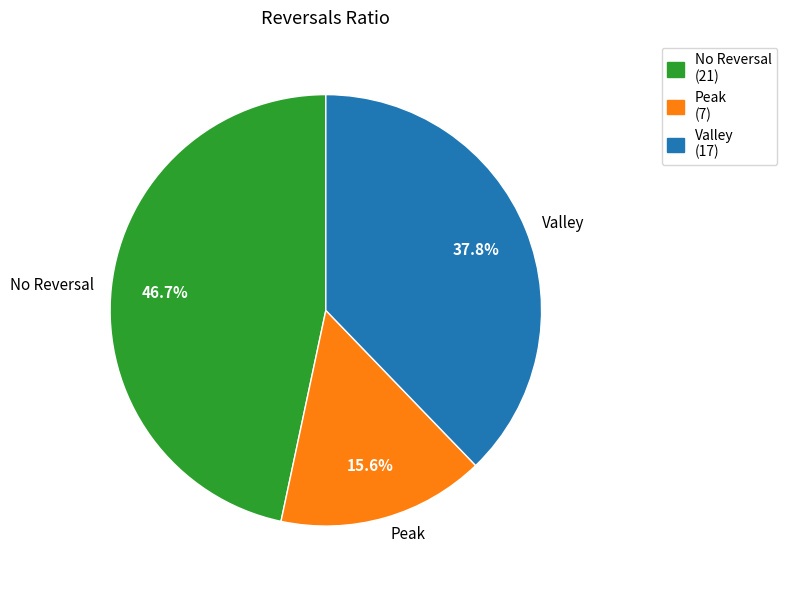

To the nearest percent, what is the difference between the largest and smallest slice percentages?

31%